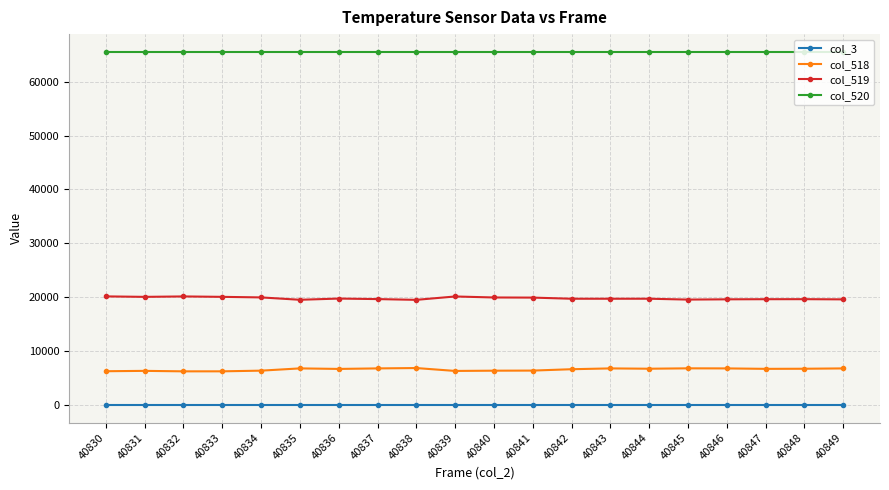

Rank the series at 40831 from lowest to highest value.

col_3, col_518, col_519, col_520